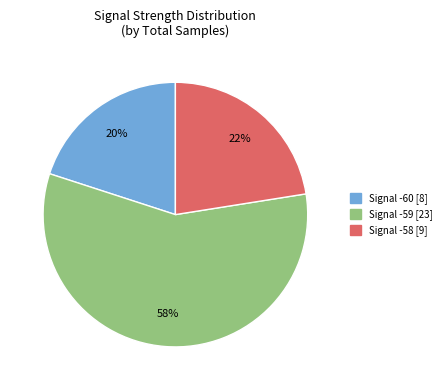

To the nearest percent, what is the difference between the largest and smallest slice percentages?

38%